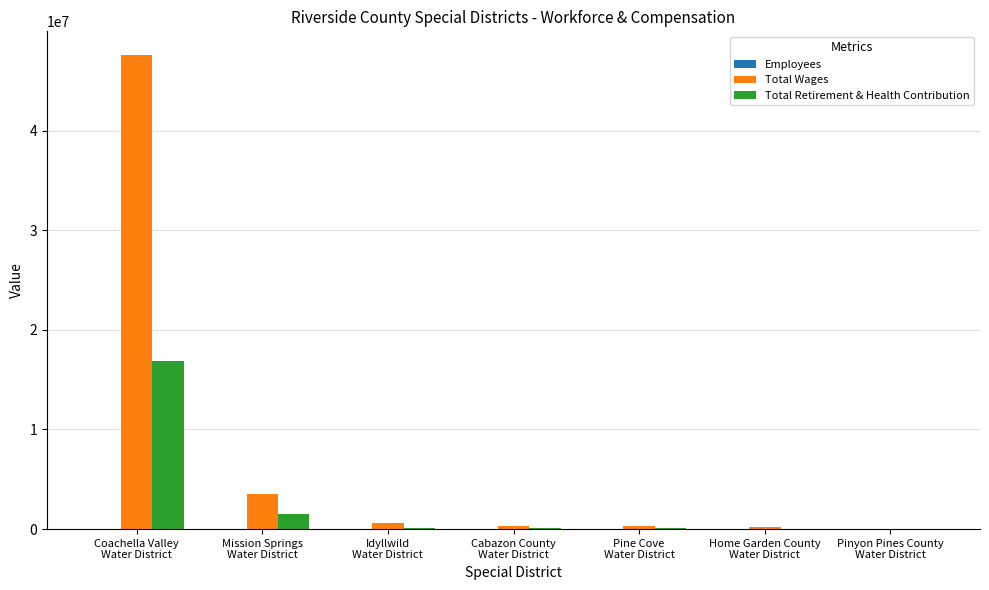

What is the sum of all Total Retirement & Health Contribution values?

18664010